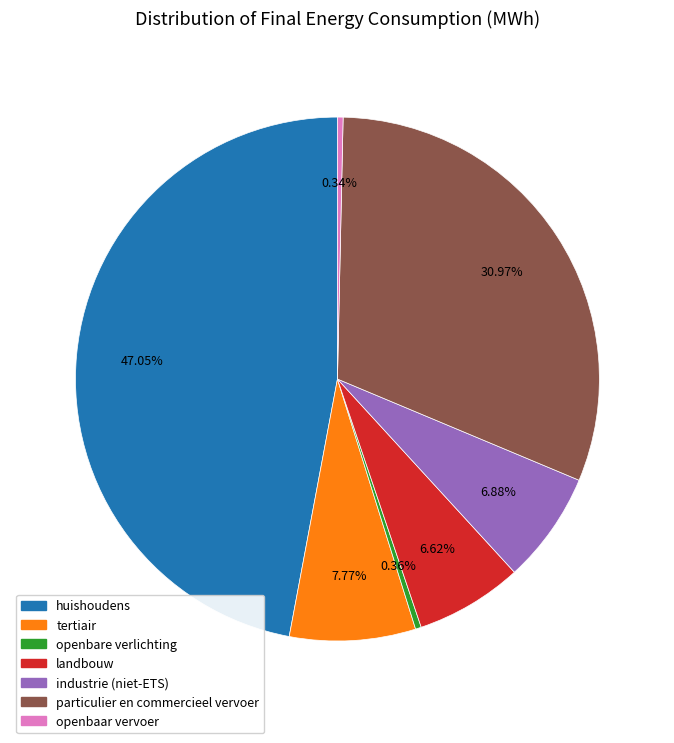

The tertiair slice represents 8% of the pie. True or false?

True